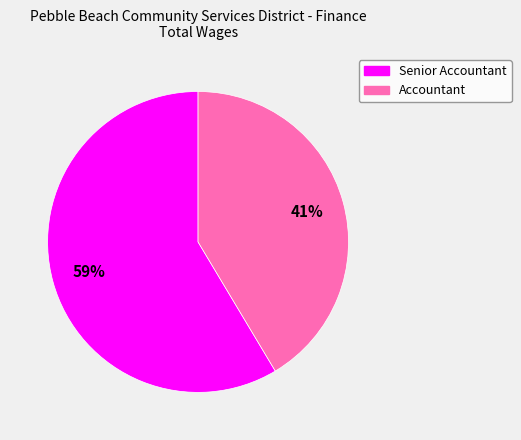

Which category has the biggest portion of the pie?

Senior Accountant